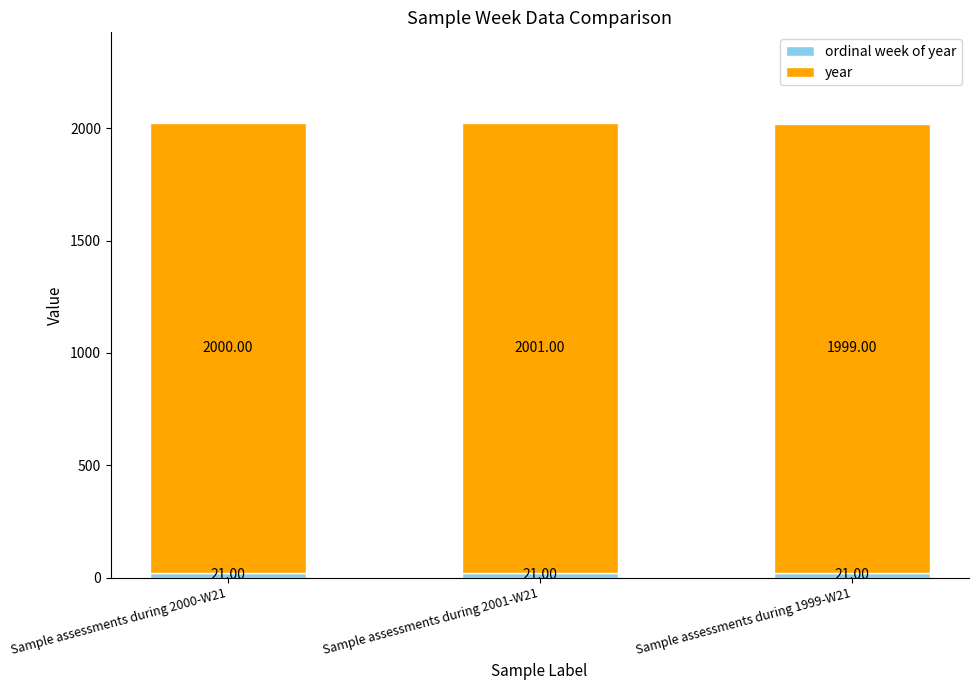

How many series are shown in this chart?

2